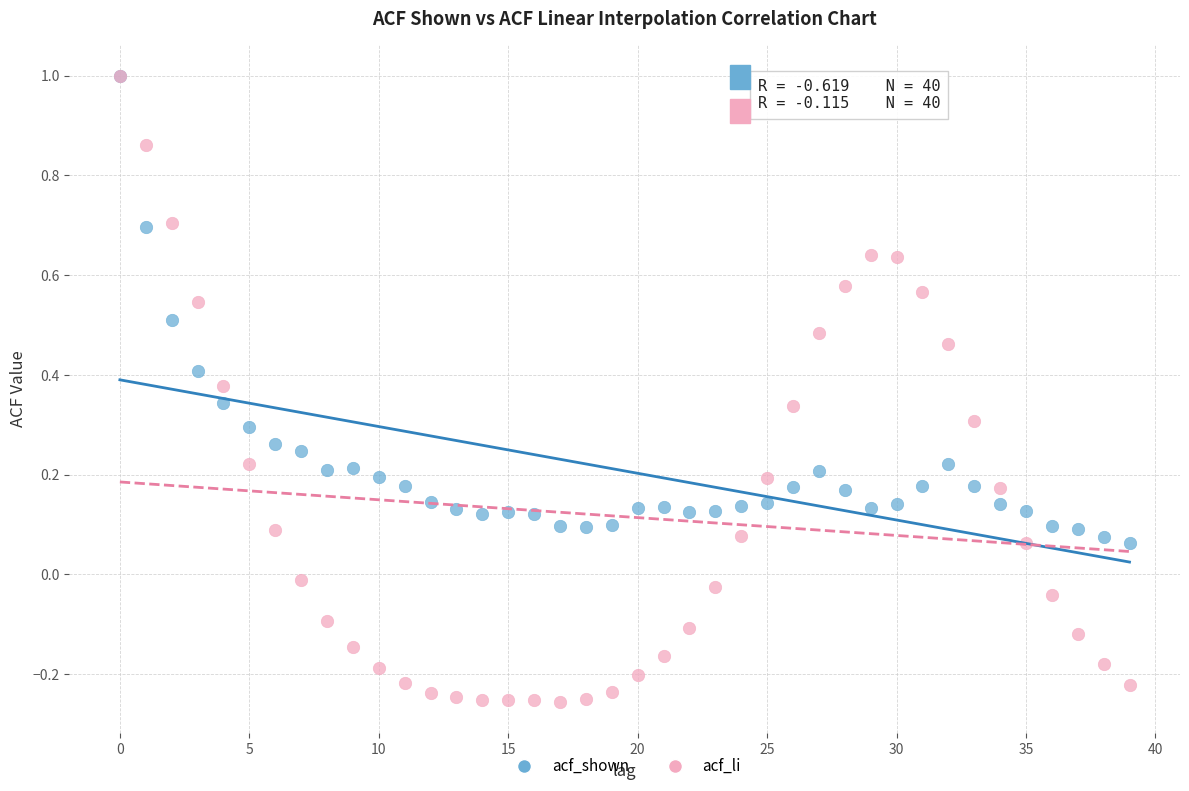

Which series has the largest Y range (max minus min)?

acf_li